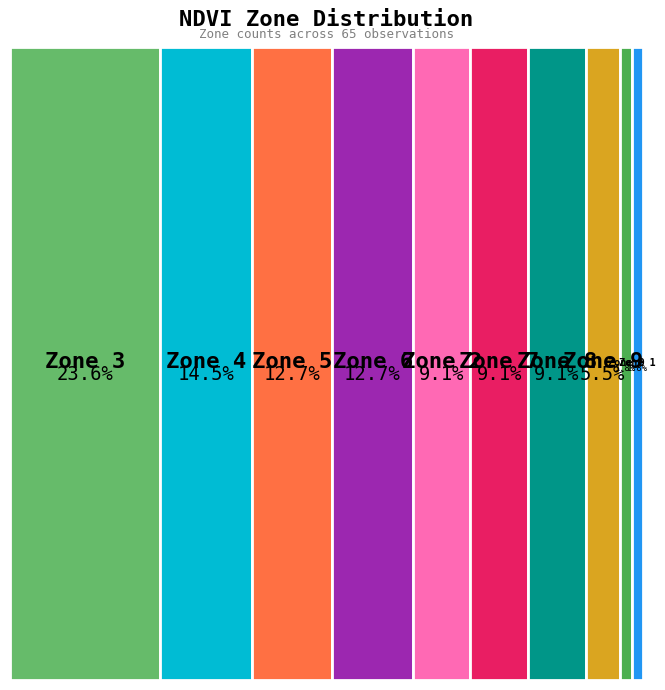

Count the number of slices in the pie.

10